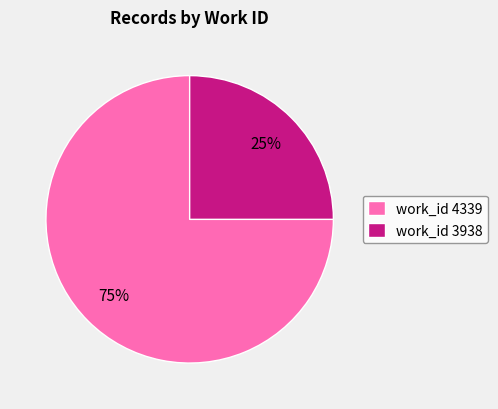

Which category has the biggest portion of the pie?

work_id 4339